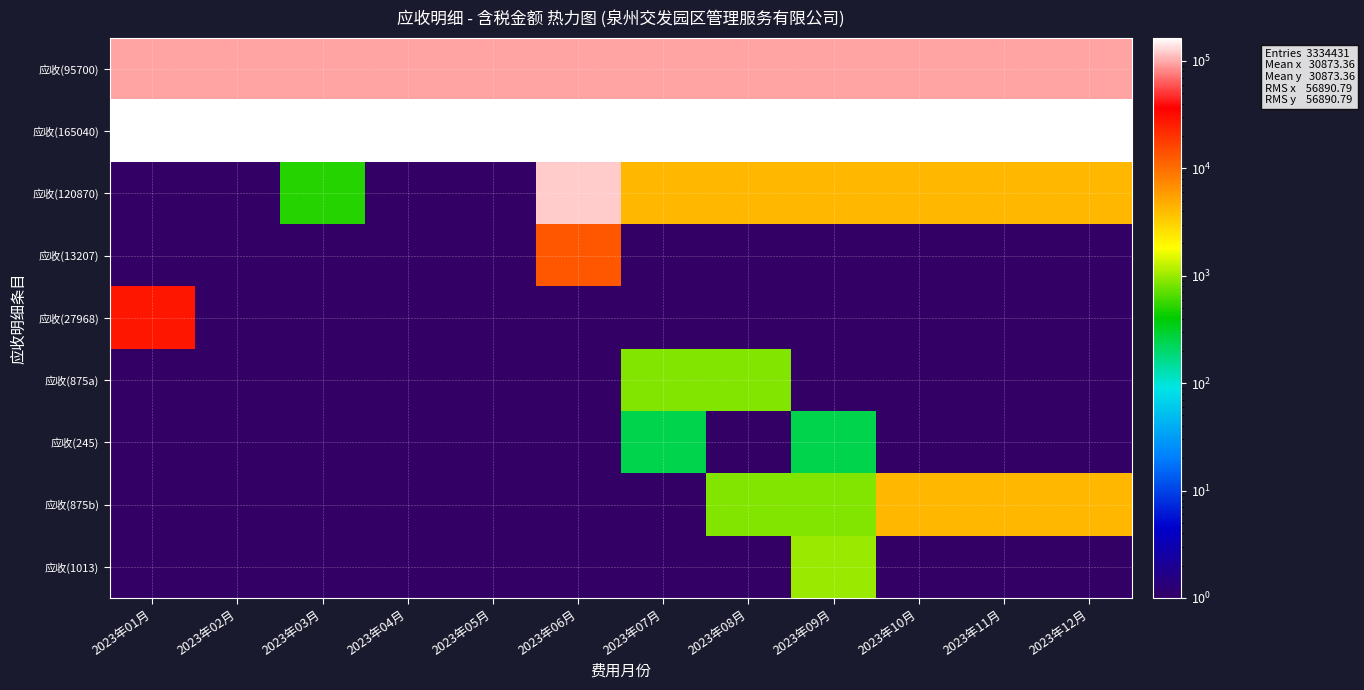

Rank the series at 2023年06月 from lowest to highest value.

应收(27968), 应收(875a), 应收(245), 应收(875b), 应收(1013), 应收(13207), 应收(95700), 应收(120870), 应收(165040)